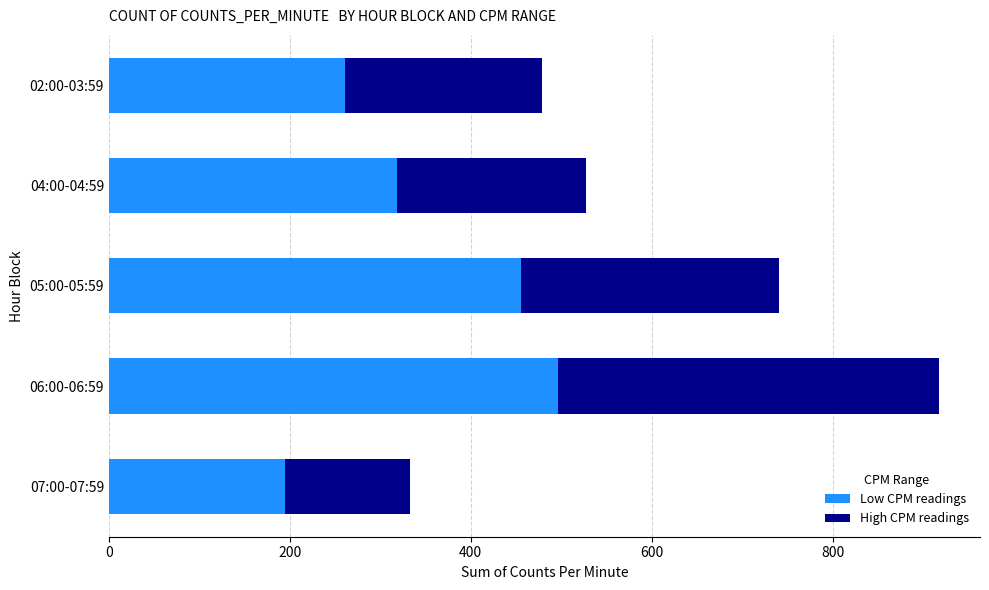

What is the sum of the Low CPM readings values at 06:00-06:59 and 04:00-04:59?

814